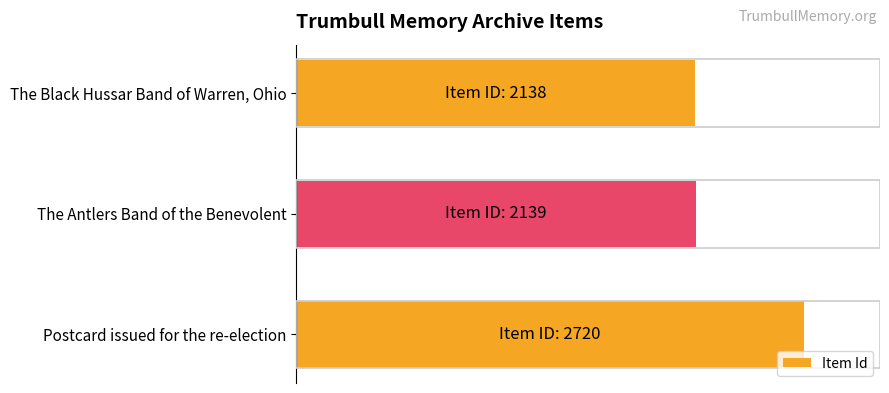

What is the difference between the maximum and minimum values?

582